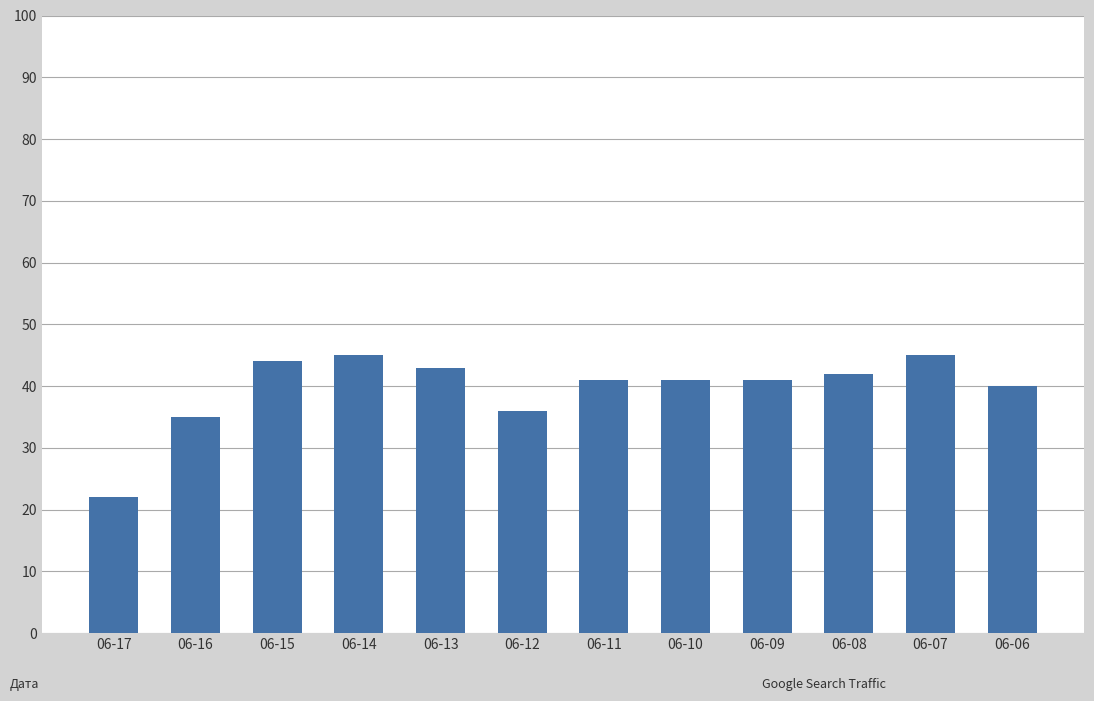

Reading right to left, list all the values displayed in this chart.

40	45	42	41	41	41	36	43	45	44	35	22